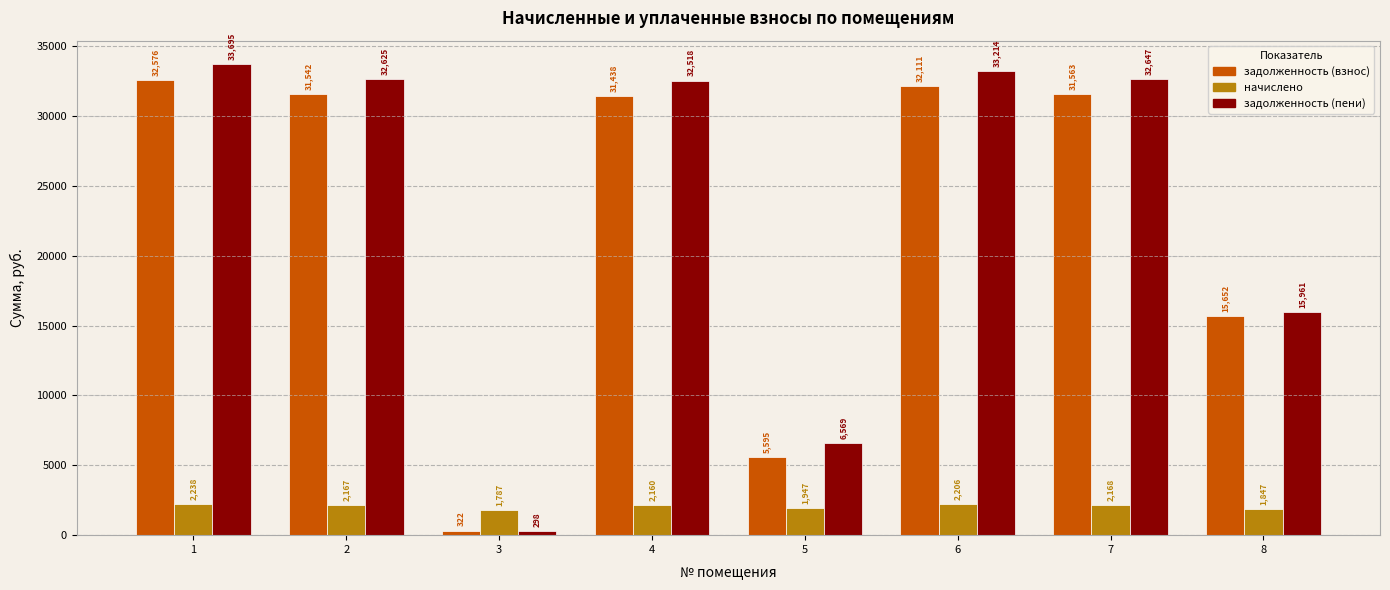

Which label corresponds to the smallest value in the chart?

3